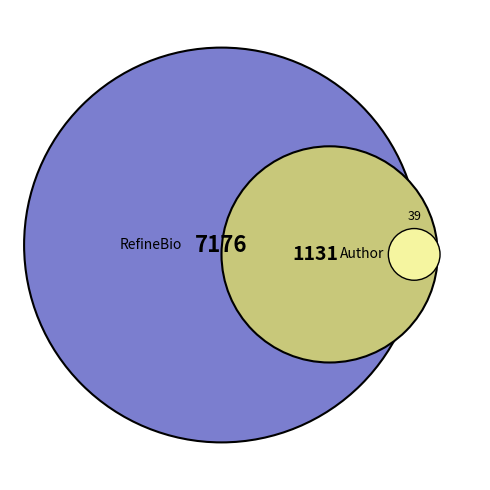

Is there any slice that represents more than half of the pie?

No